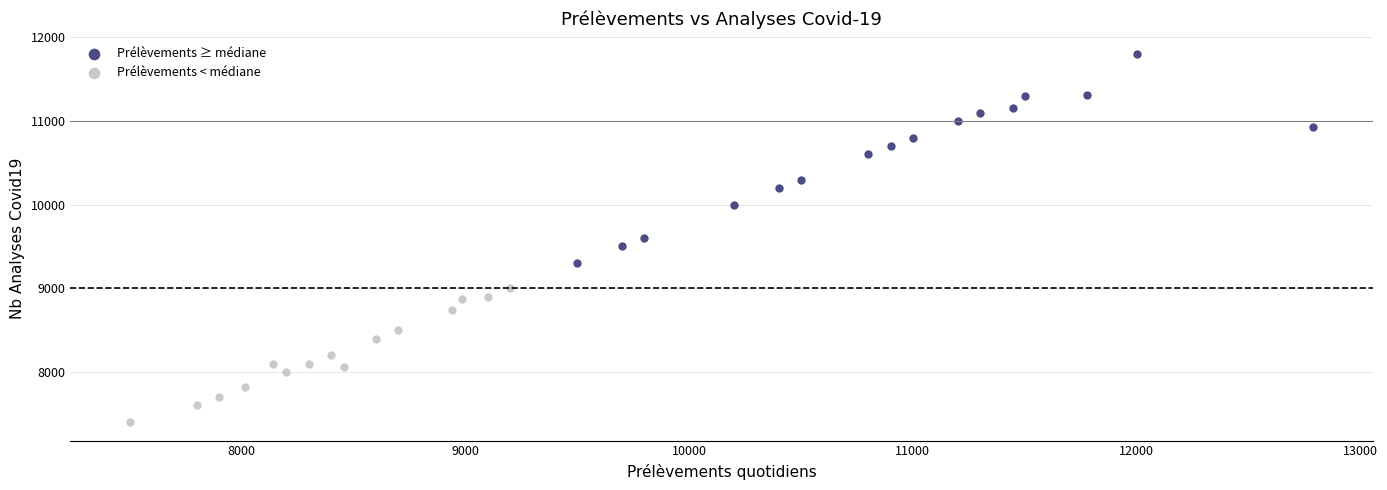

Which series contains the lowest Y value?

Prélèvements < médiane